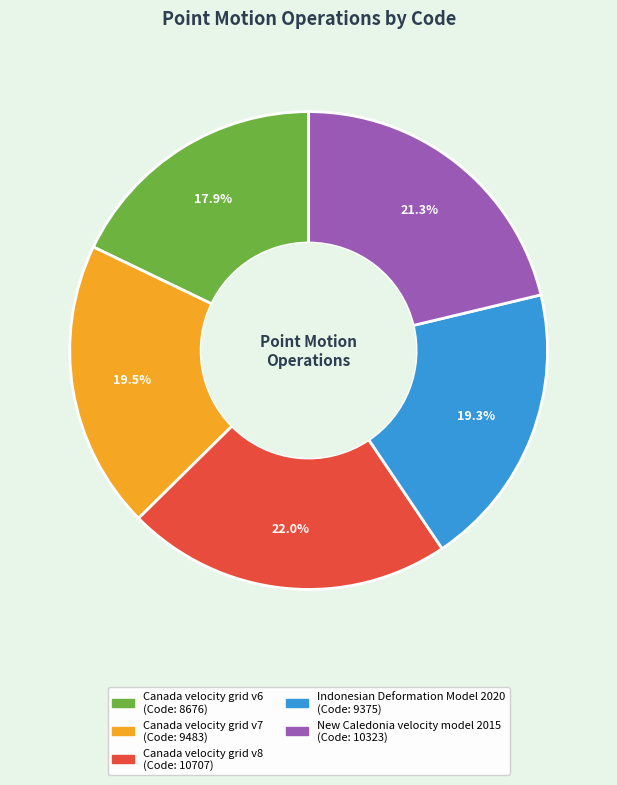

What percentage is the Canada velocity grid v8 slice, to the nearest percent?

22%